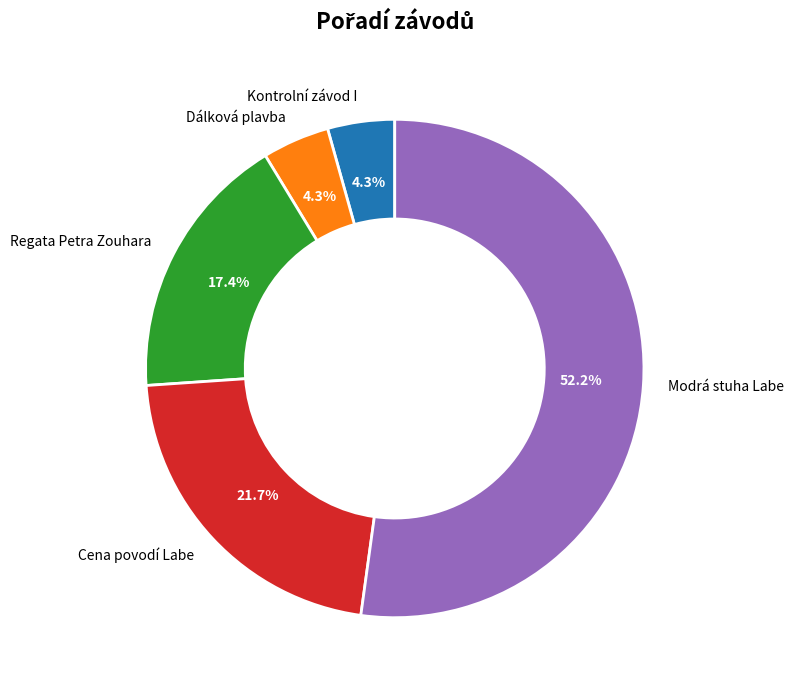

Which slice is the largest?

Modrá stuha Labe